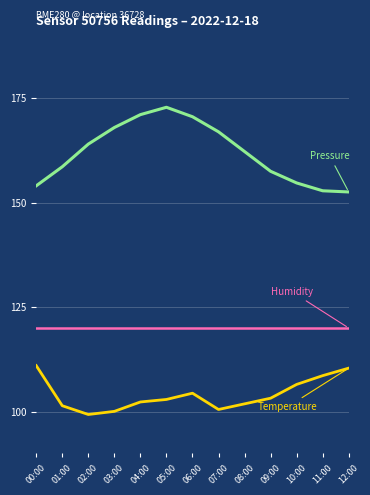

What is the minimum value shown in the chart?

99.3